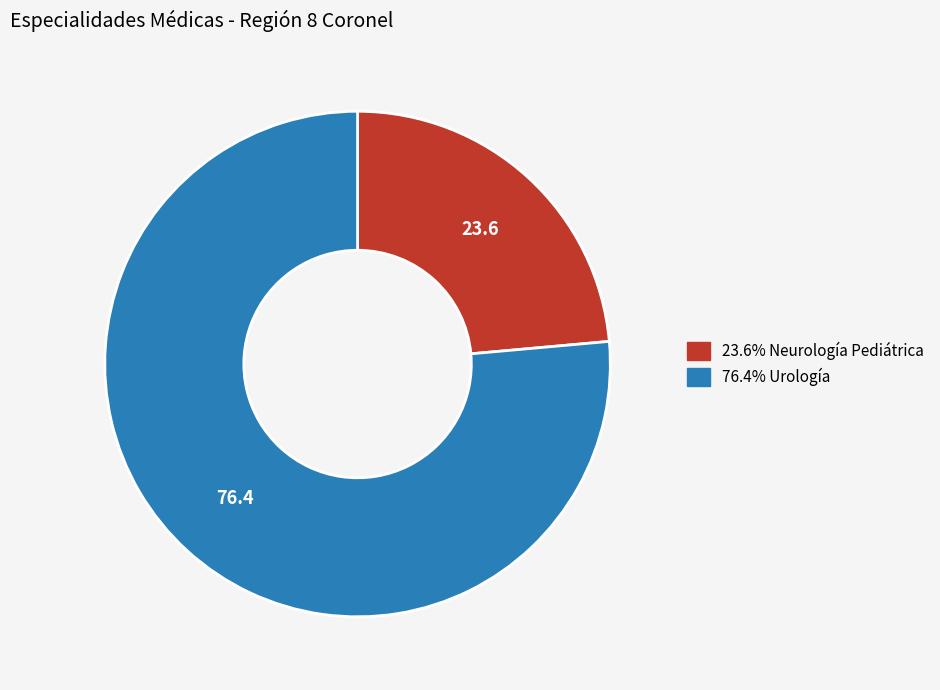

Is there any slice that represents more than half of the pie?

Yes